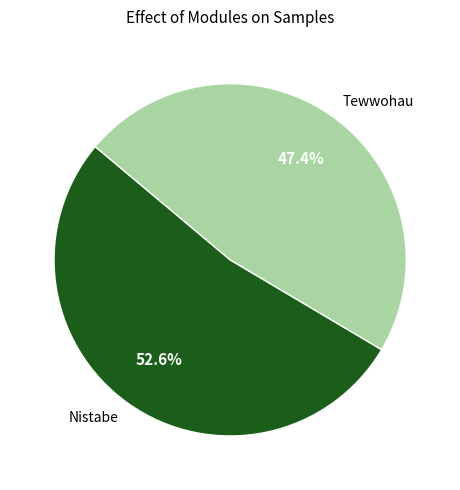

To the nearest percent, what is the combined percentage of Tewwohau and Nistabe?

100%